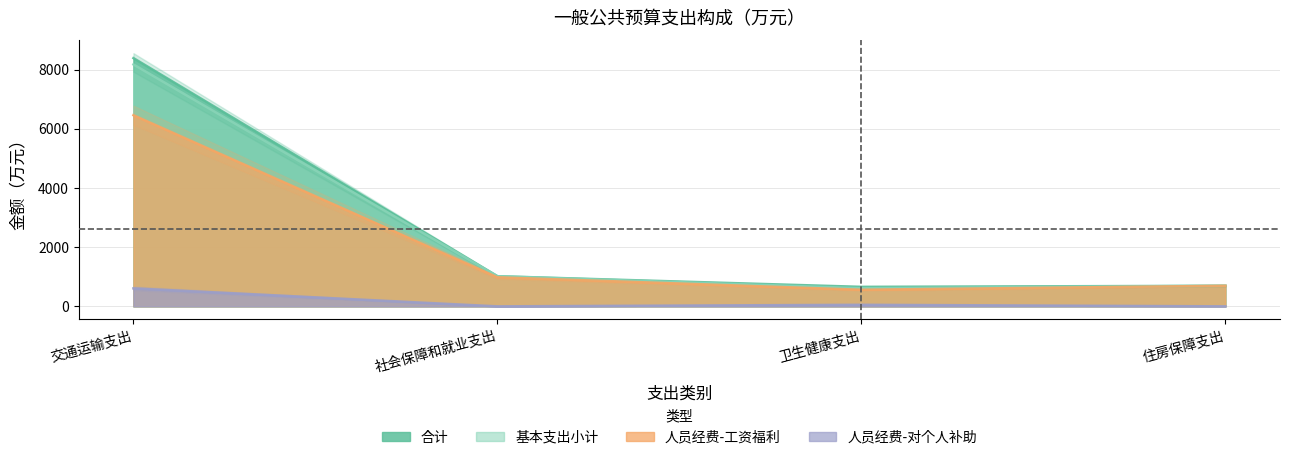

What is the difference between the maximum and minimum values in the 人员经费-对个人补助 series?

607.2